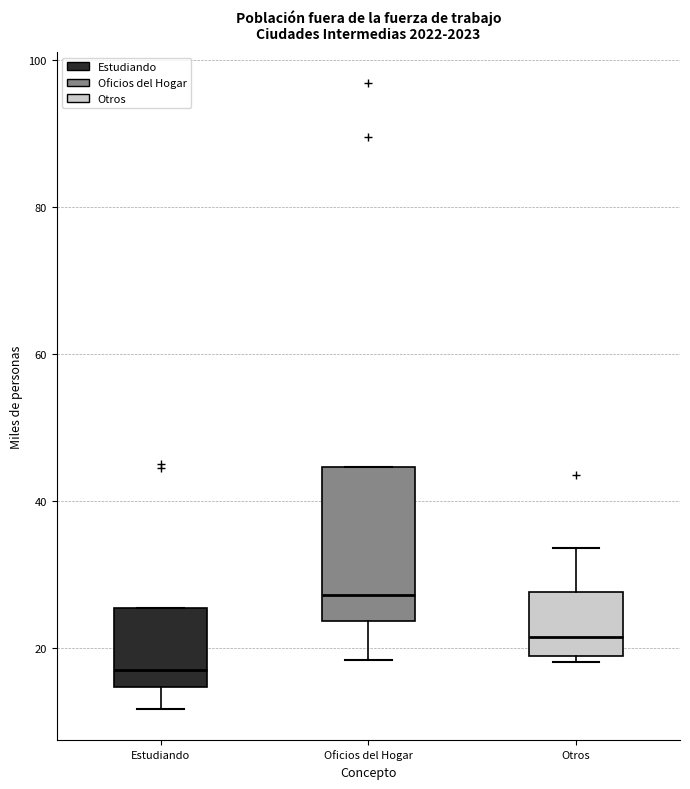

Reading left to right, transcribe this box plot: for each box, give where its median line is, the range the box spans, and where its two whiskers end, as read against the y-axis. The values are not printed on the chart, so give them approximately, as read against the axis.

Estudiando: median 18, box 14 to 26, whiskers 12 to 26
Oficios del Hogar: median 28, box 24 to 44, whiskers 18 to 44
Otros: median 22, box 18 to 28, whiskers 18 (just below the box's lower edge) to 34